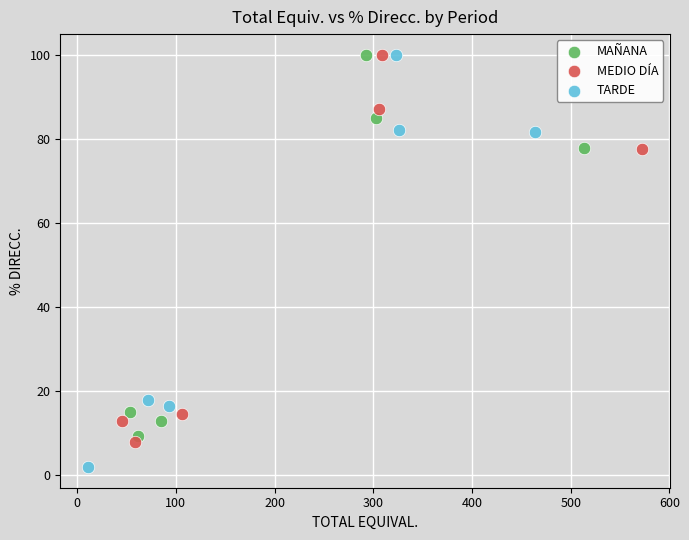

Which series reaches the minimum Y coordinate?

TARDE